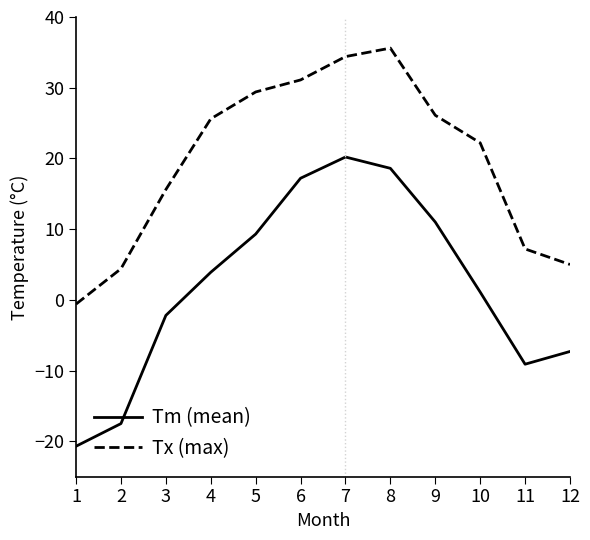

At 1, list the series in order from largest to smallest.

Tx (max), Tm (mean)